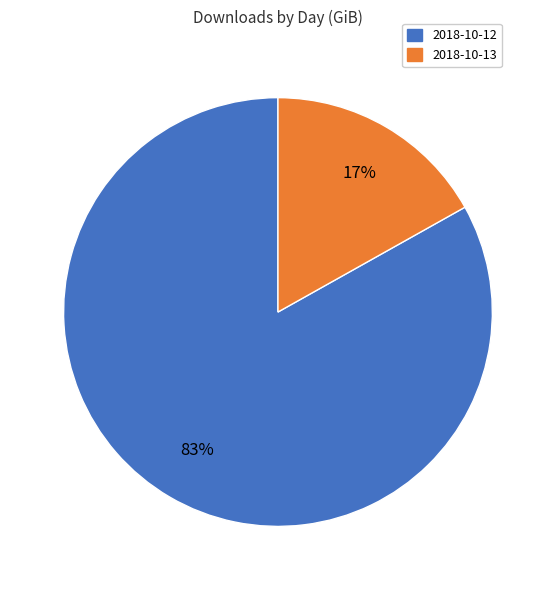

Approximately how many times larger is the value at 2018-10-12 compared to 2018-10-13?

4.9